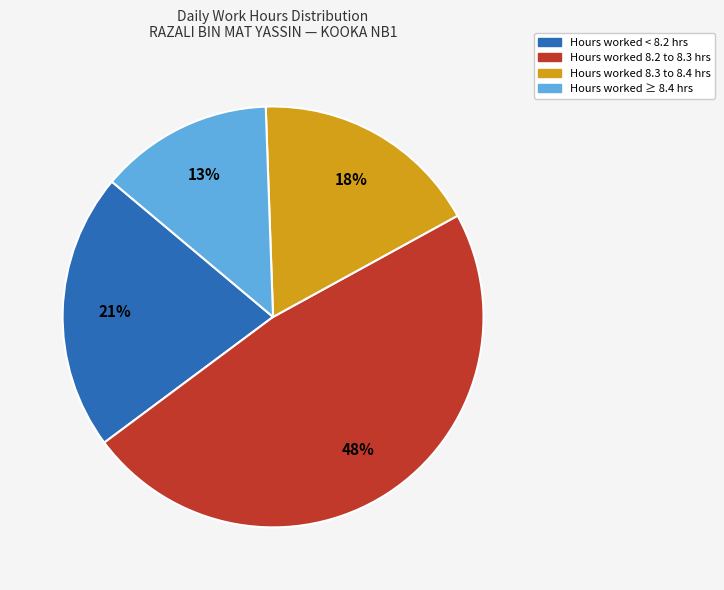

To the nearest percent, what is the average slice percentage?

25%